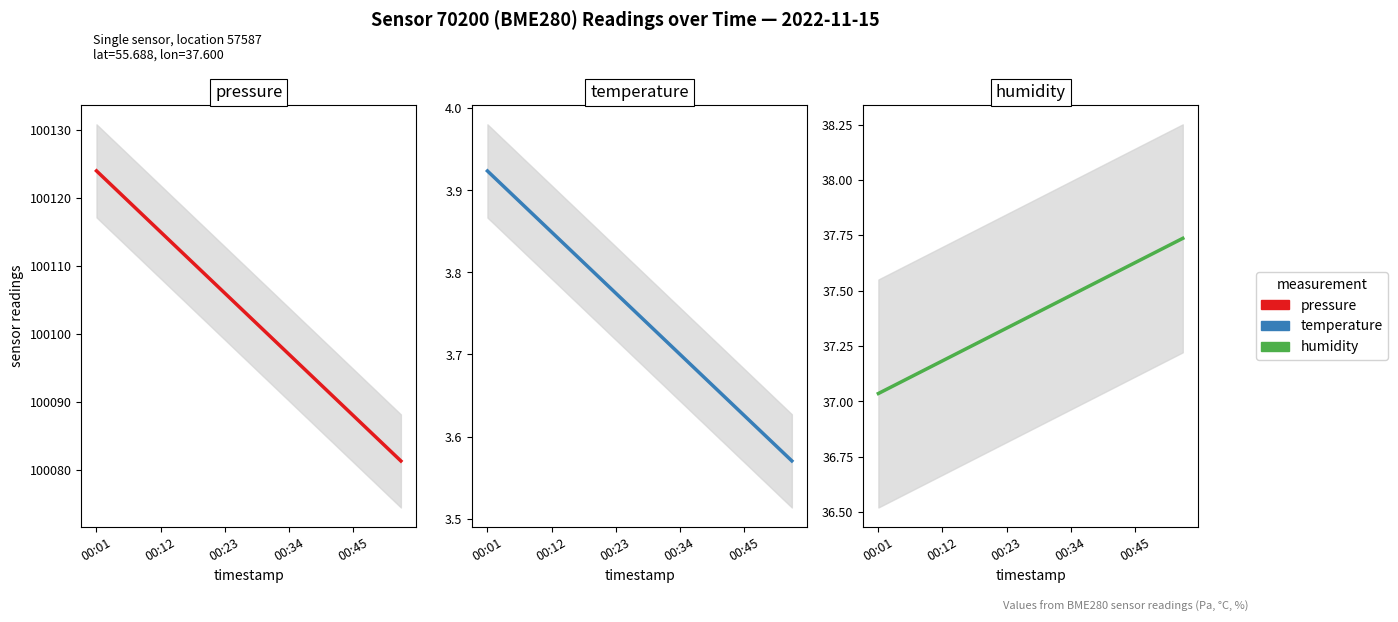

How many lines are shown in the chart?

3